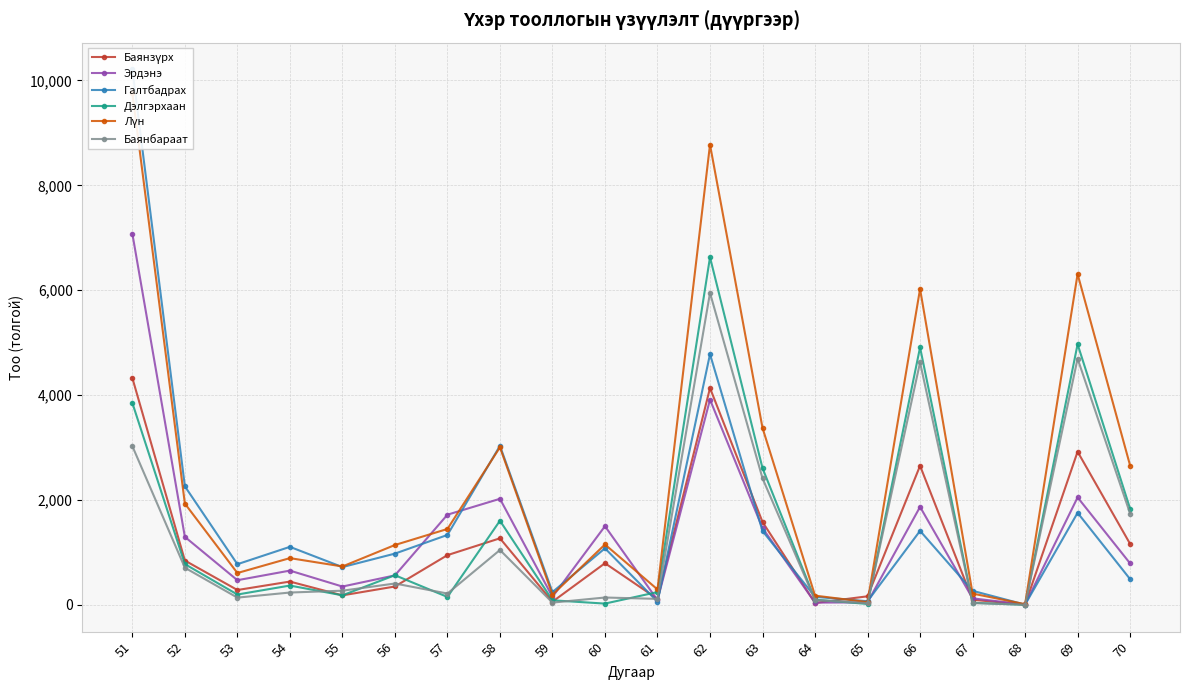

At which label does Галтбадрах first exceed 1079?

51